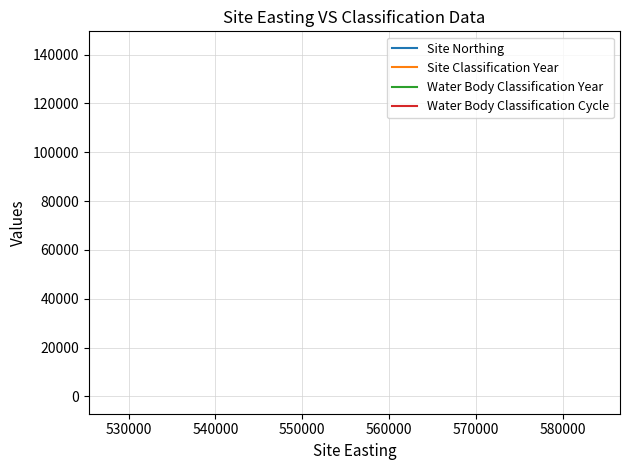

True or false: Water Body Classification Year and Water Body Classification Cycle cross at least once.

False